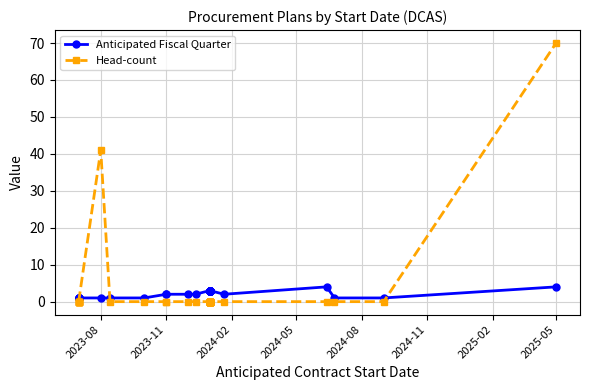

True or false: Head-count has more than 0 interior local peaks.

True